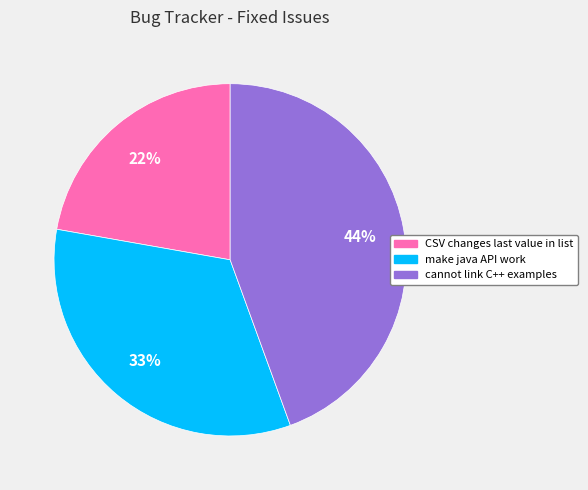

Is it true that make java API work is 46% of the pie?

False